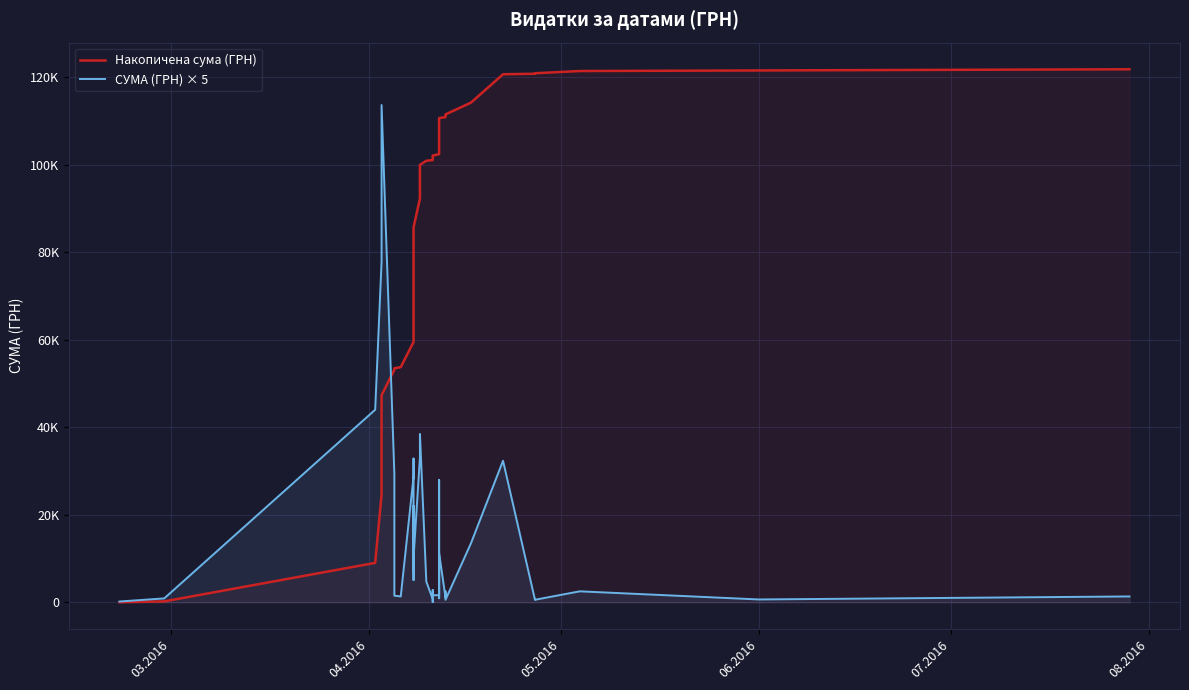

Which series has the widest spread of values?

Накопичена сума (ГРН)